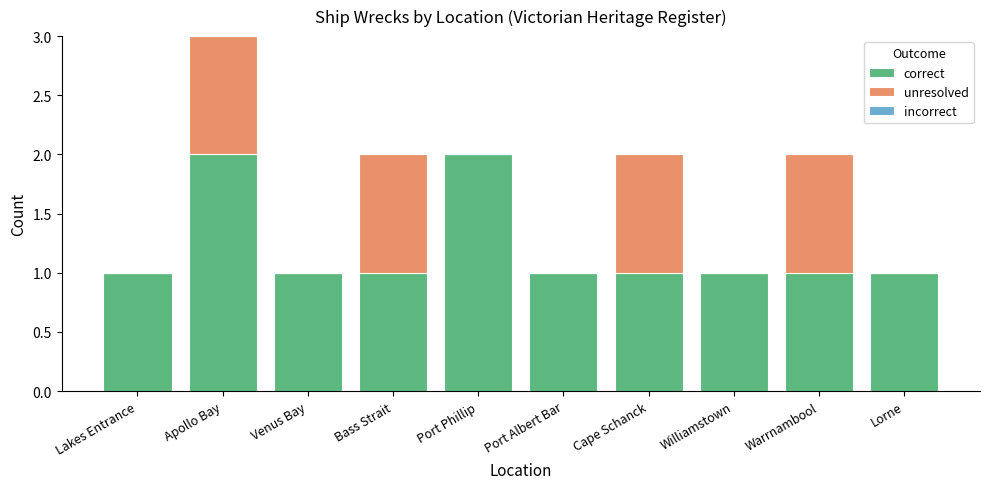

At which category is the sum across all series the highest?

Apollo Bay